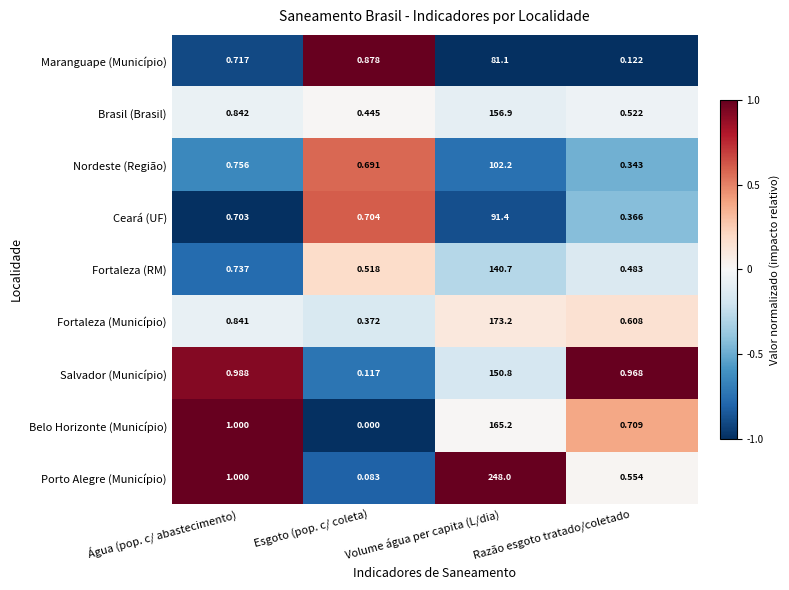

Where is Nordeste (Região) nearest to the value 51?

Água (pop. c/ abastecimento)